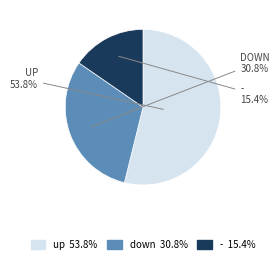

What is the largest slice in the pie chart?

up